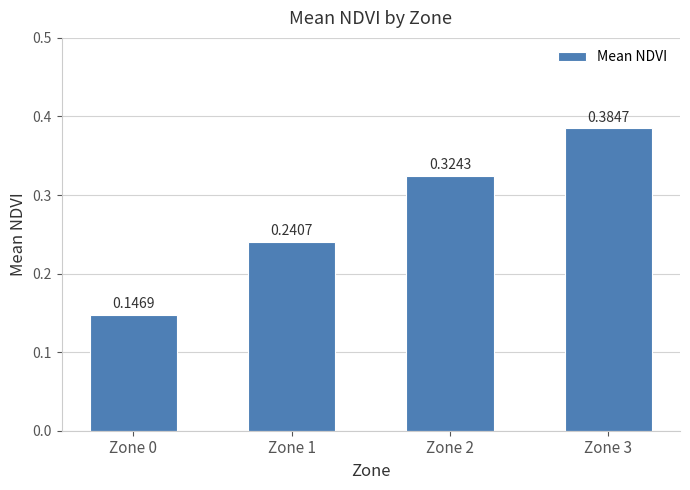

What is the sum of all values?

1.1